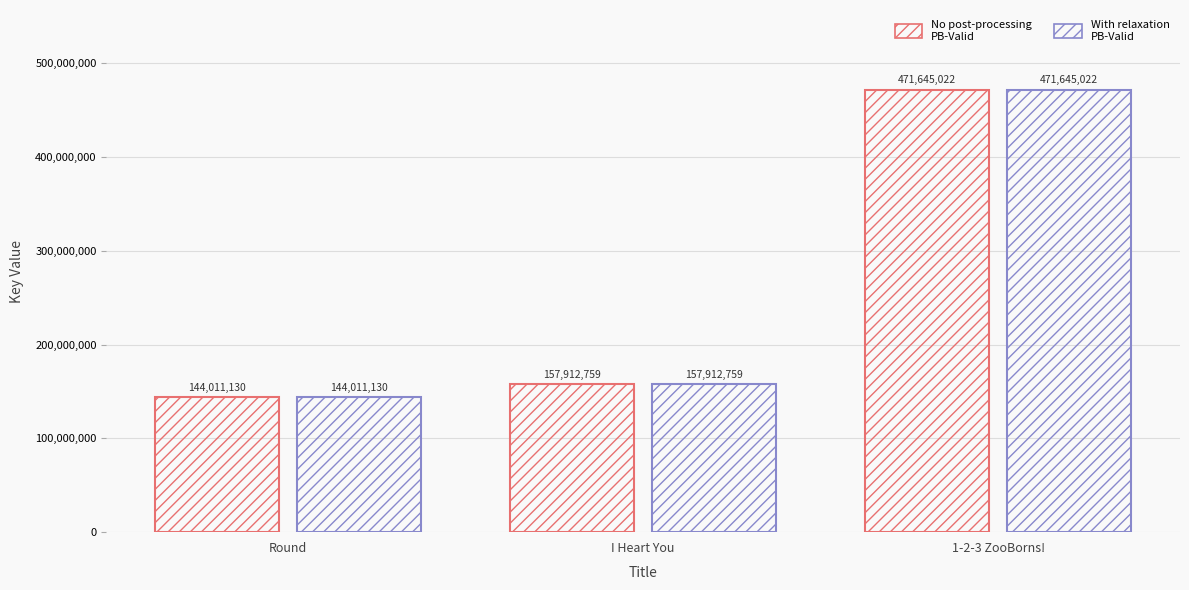

Reading left to right, extract all data points from this chart.

No post-processing (Key): 144011130	157912759	471645022
With relaxation (Key): 144011130	157912759	471645022